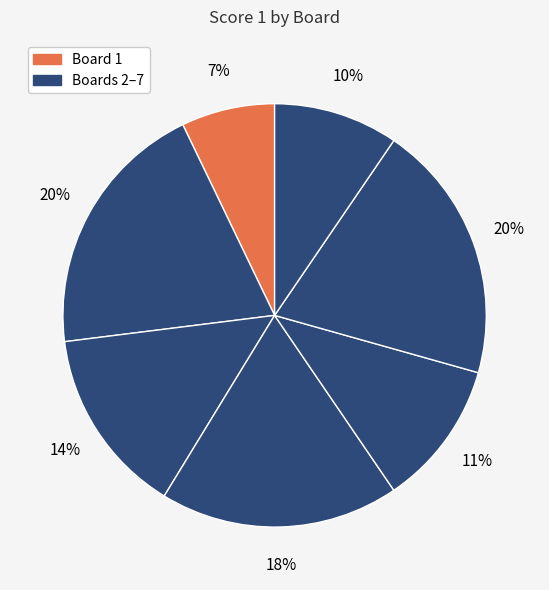

How many segments does this pie chart have?

7